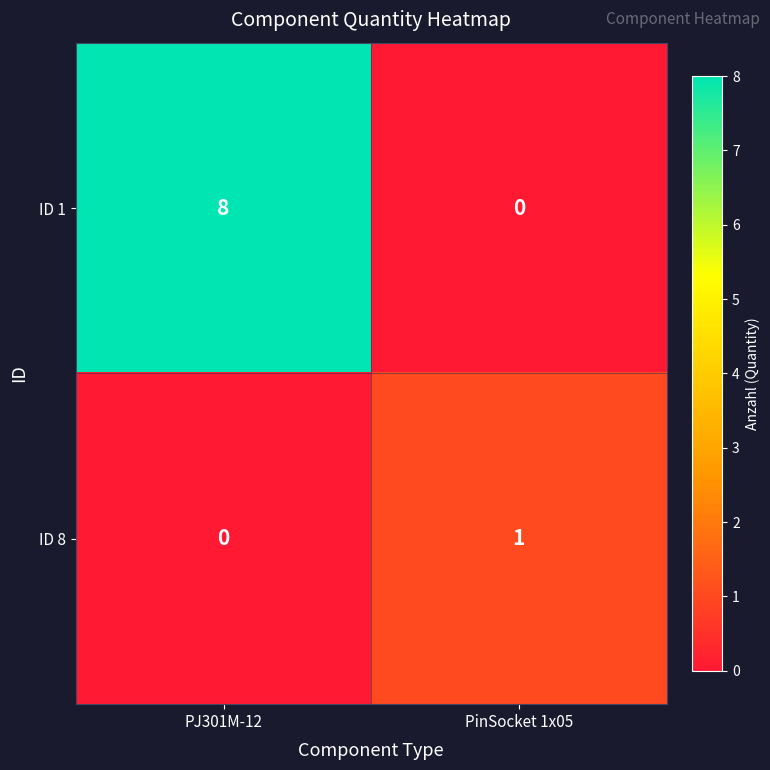

Reading left to right, extract all data points from this chart.

ID 1: PJ301M-12=8	PinSocket 1x05=0
ID 8: PJ301M-12=0	PinSocket 1x05=1